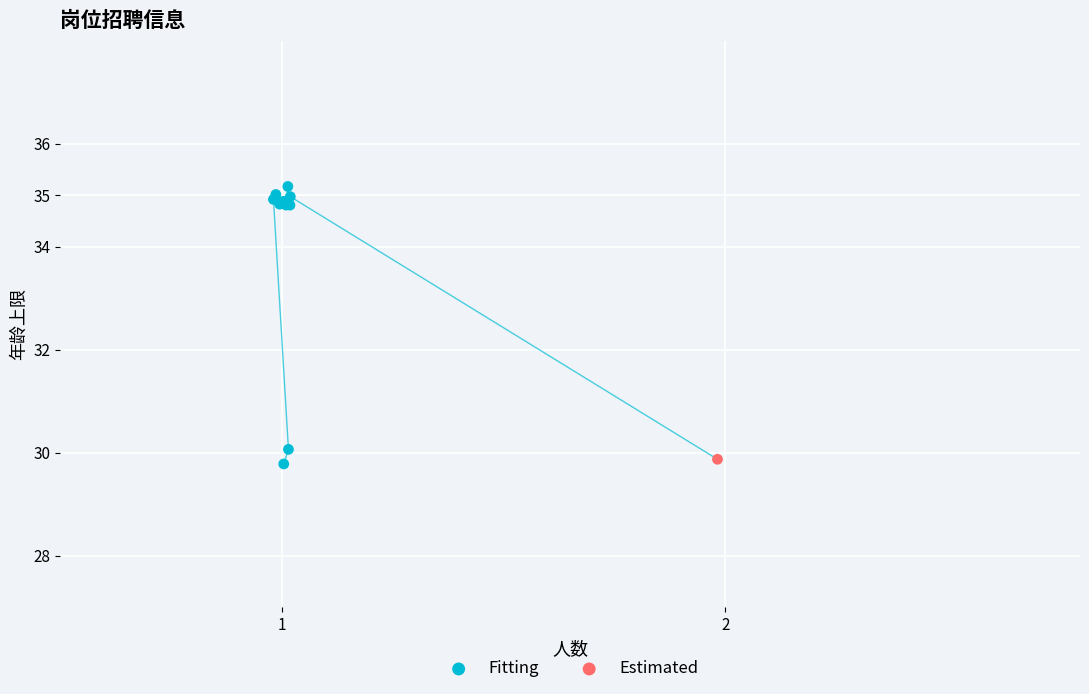

What are all the series names shown in the legend?

Fitting, Estimated